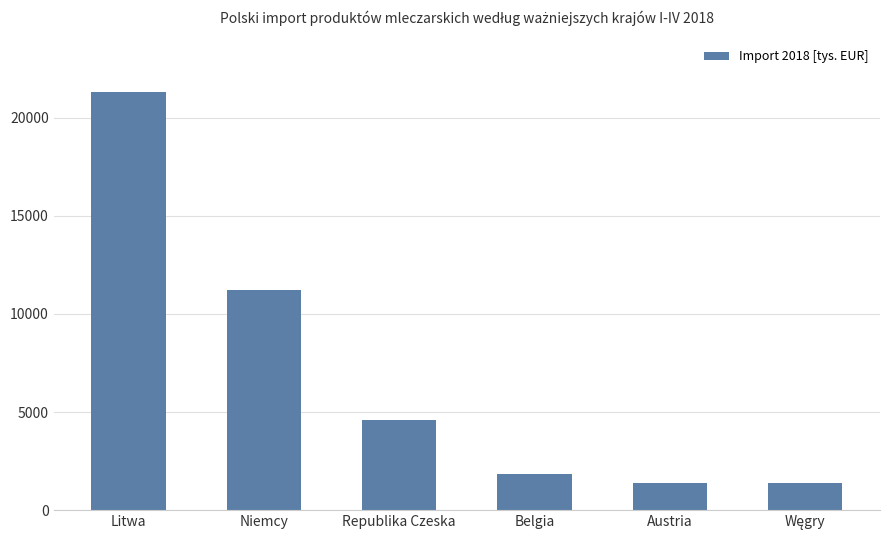

What is the label of the 1st bar from the left?

Litwa